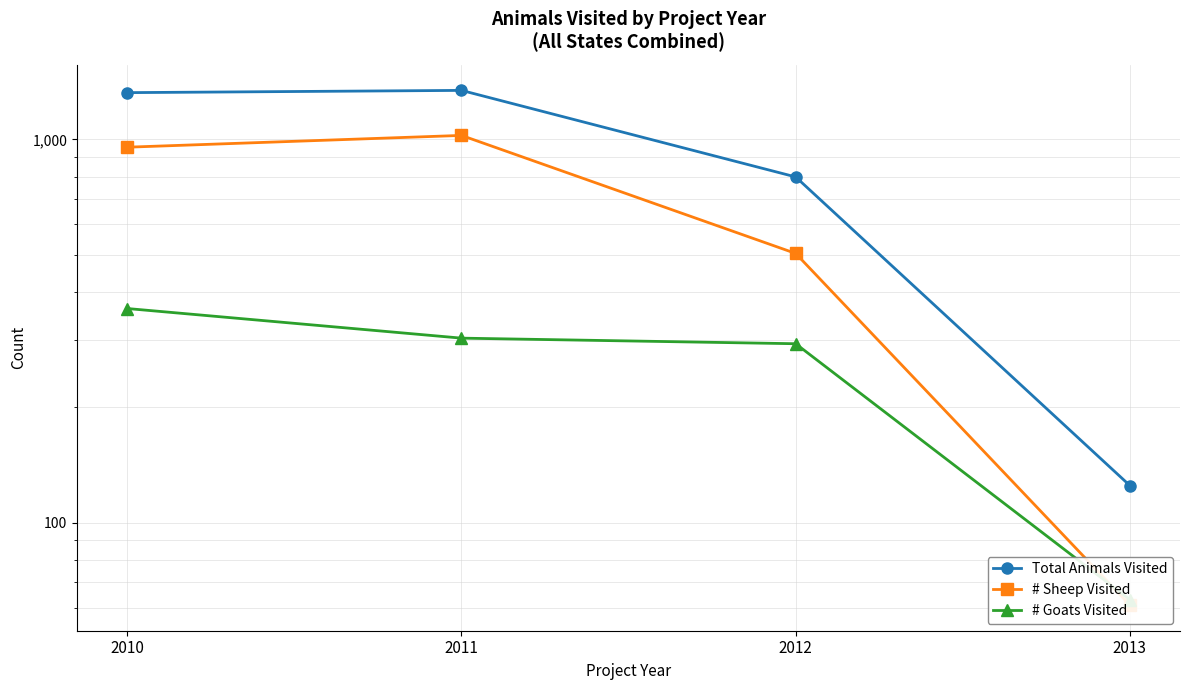

What are all the series names shown in the legend?

Total Animals Visited, # Sheep Visited, # Goats Visited